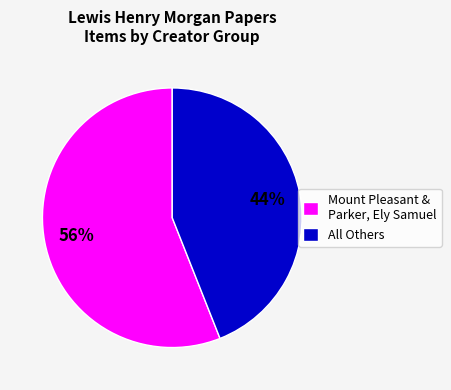

Is there a majority slice in this chart?

Yes